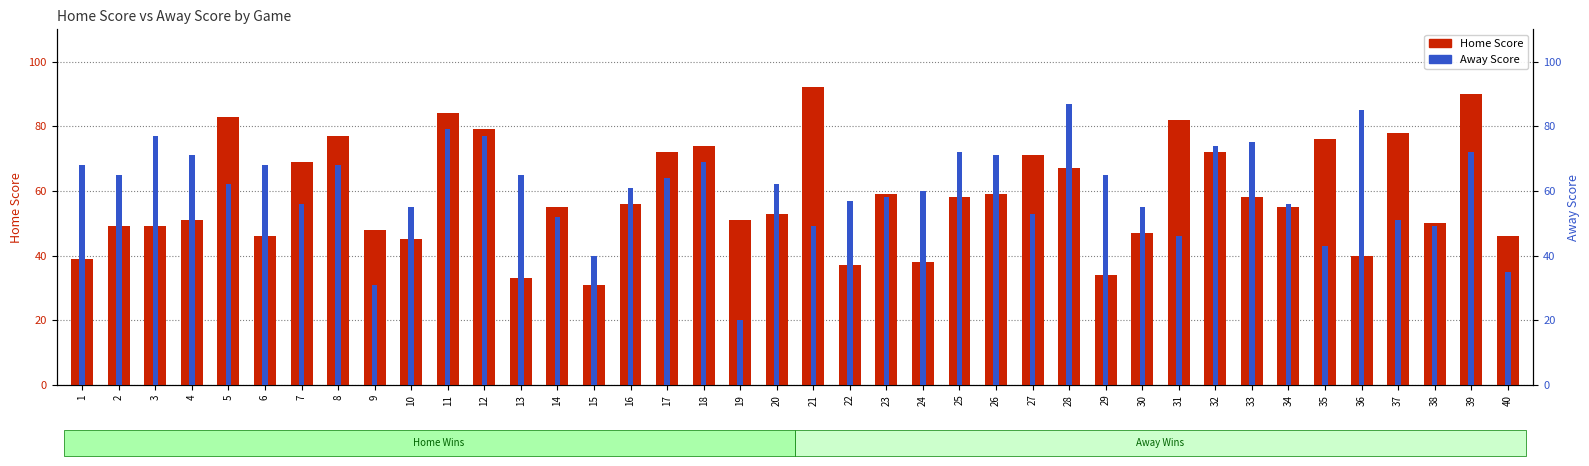

Which series has the largest total across all categories?

Away Score